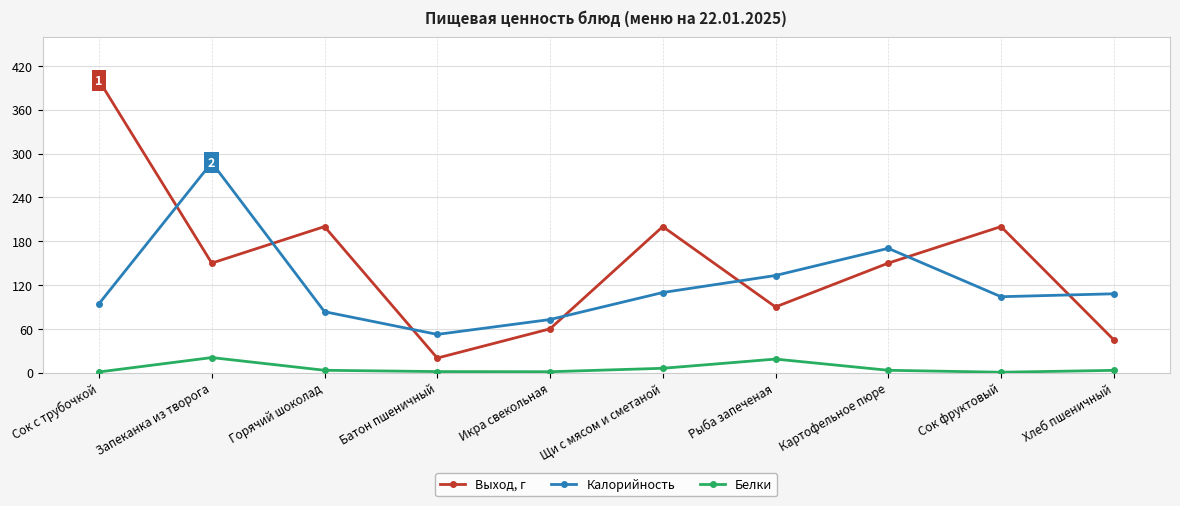

What is the value of the Калорийность point at the 8th from the left?

170.2